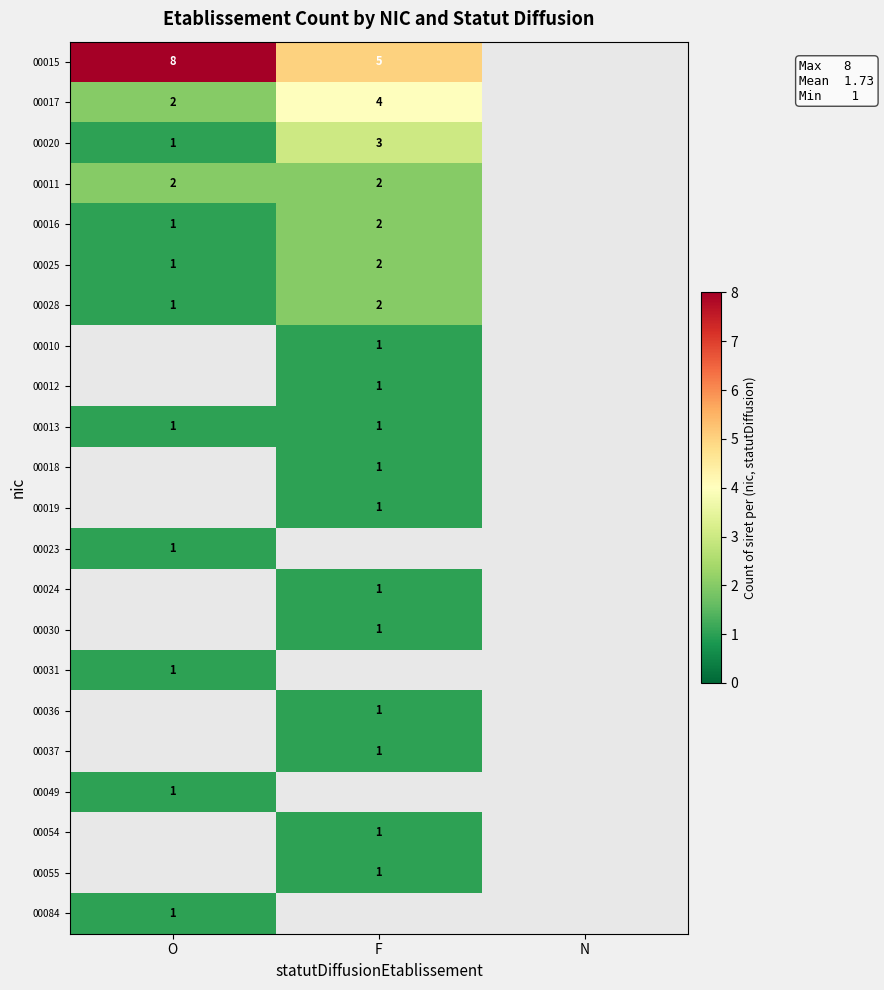

At how many categories does at least one series exceed 1?

2